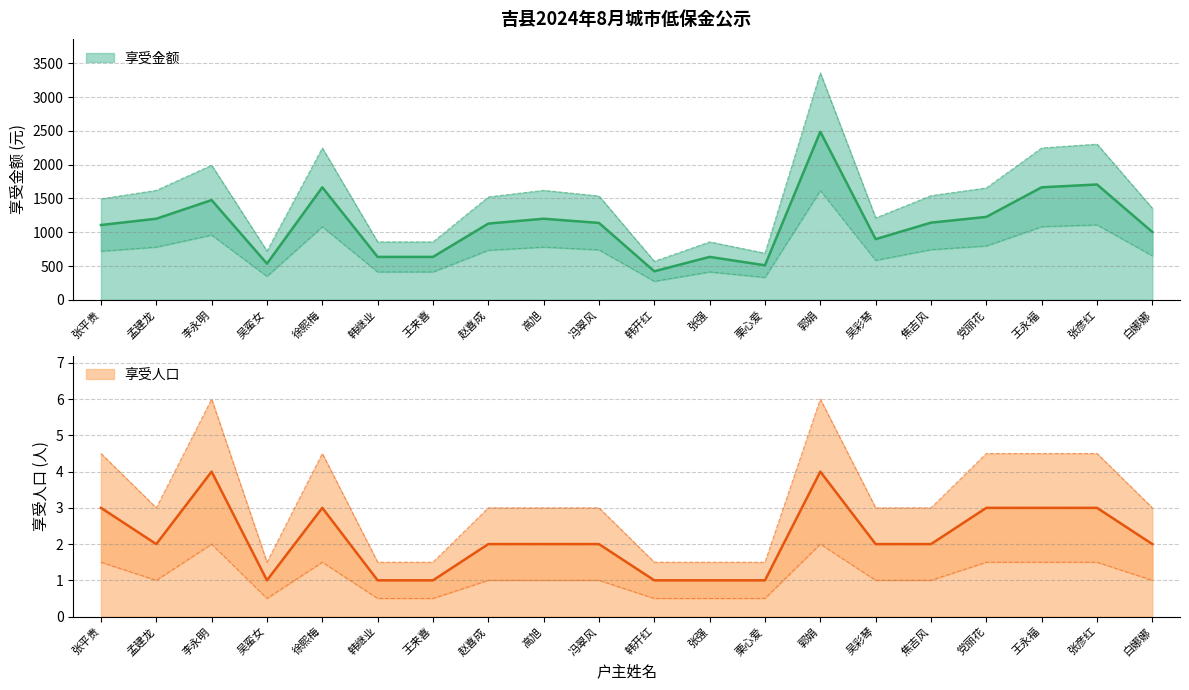

How many data points in 享受人口 are less than 2?

6